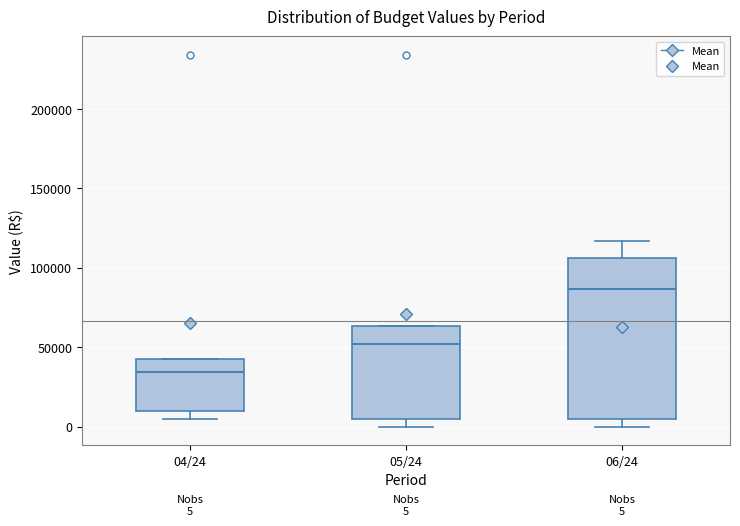

Which box's median line is the highest?

06/24